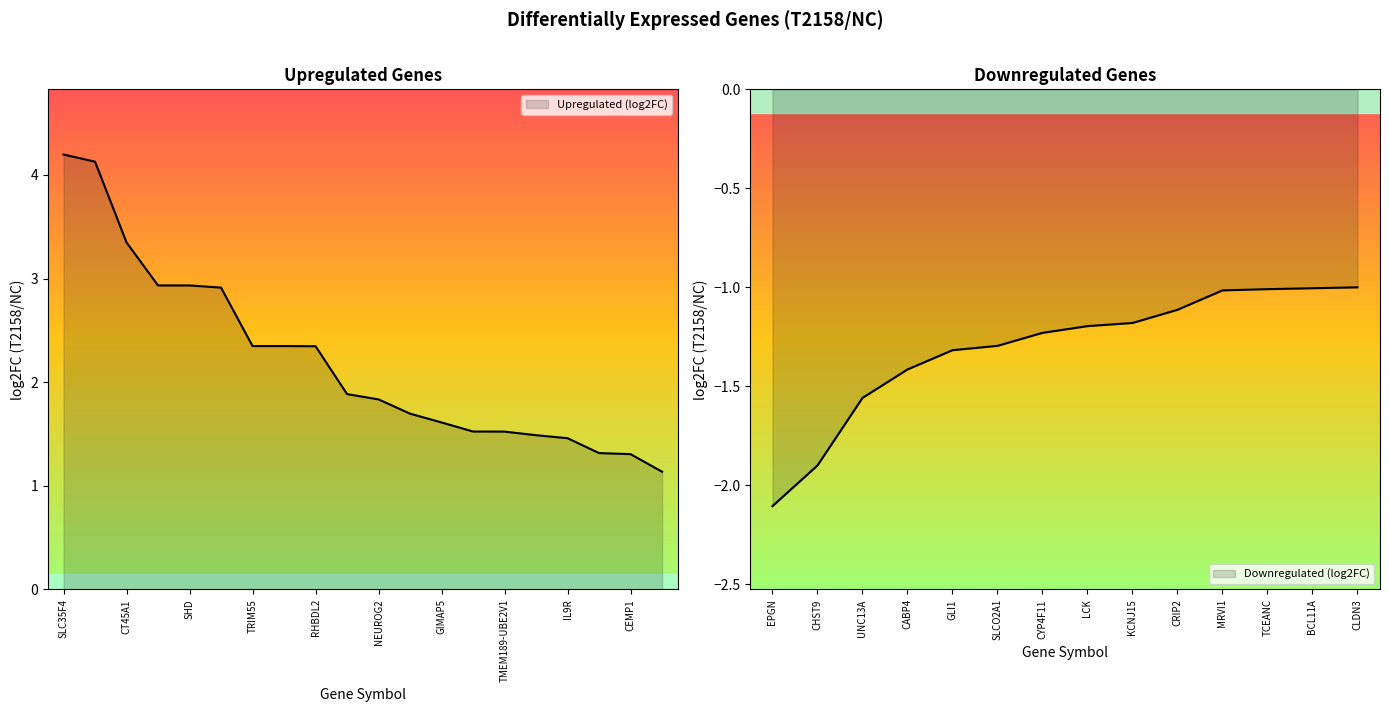

How many lines are shown in the chart?

2